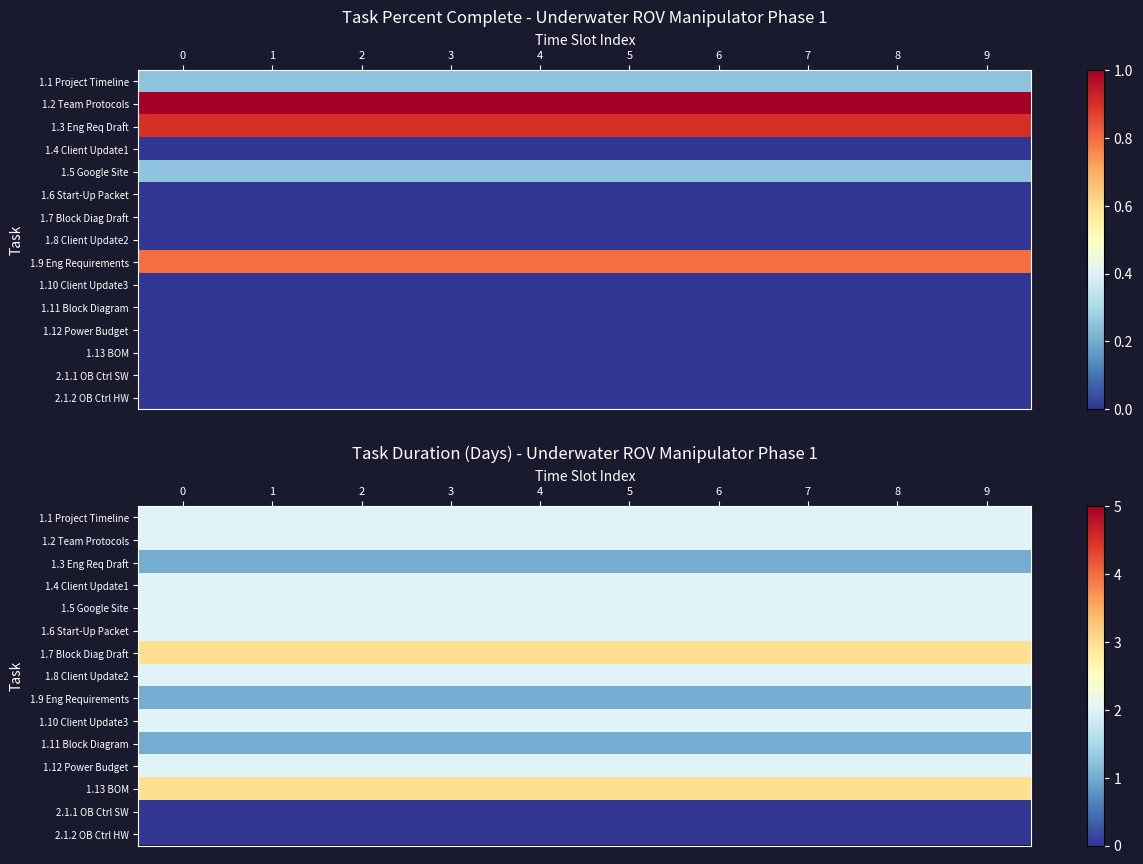

Is the value of 1.11 Block Diagram at 3 greater than the value of 1.5 Google Site at 7?

No